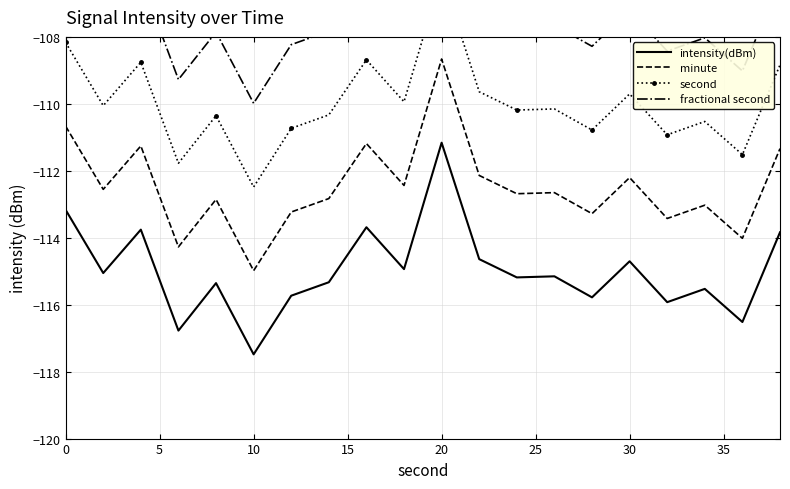

What is the lowest value of the intensity(dBm) series?

-117.5